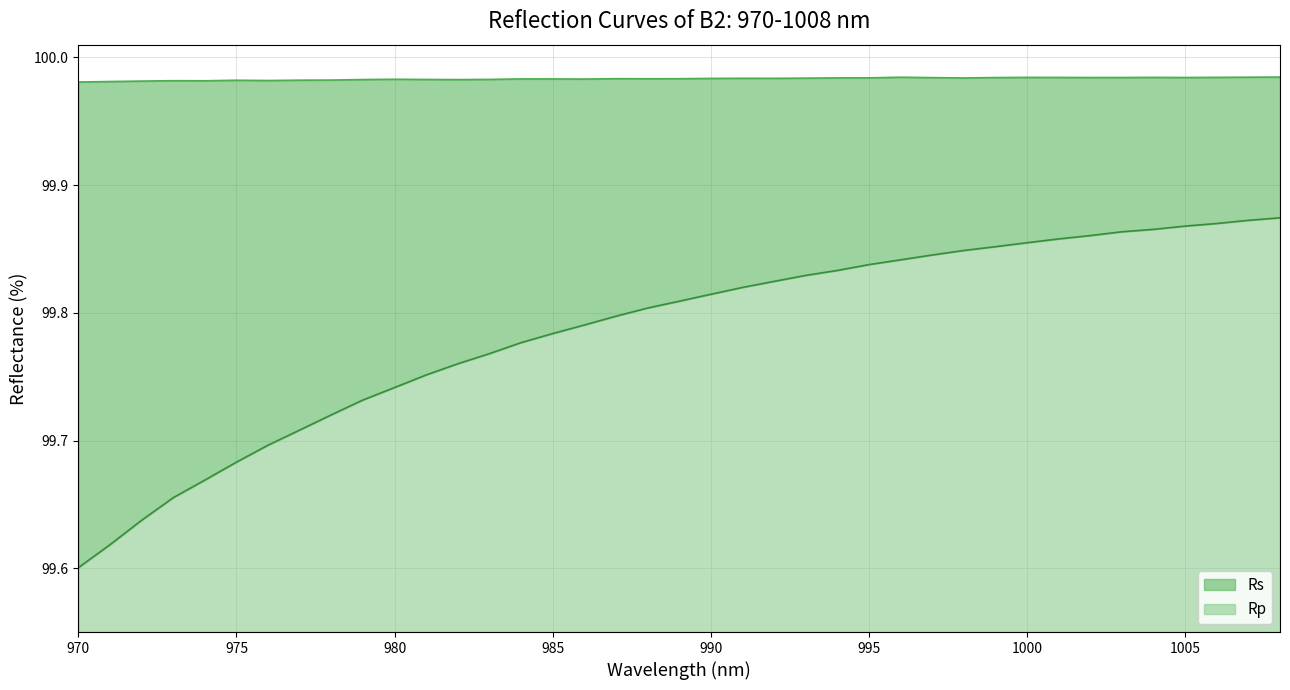

True or false: Rp and Rs cross at least once.

False